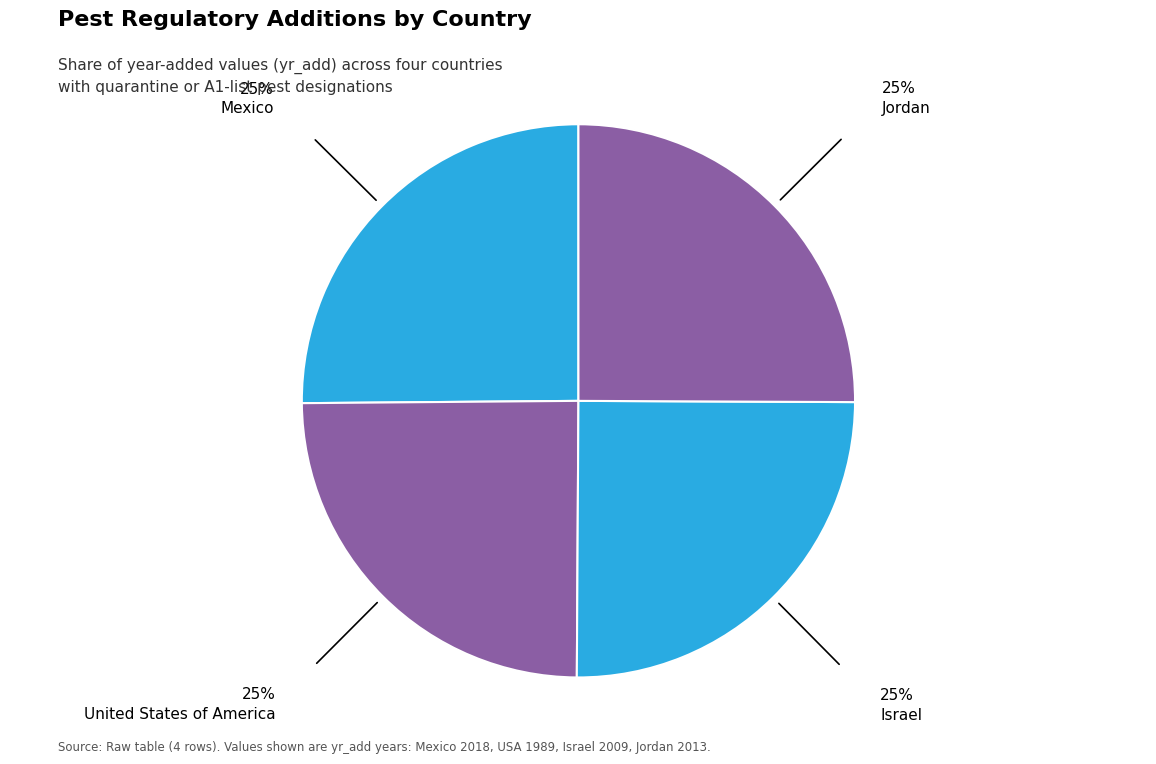

To the nearest percent, what is the average slice percentage?

25%